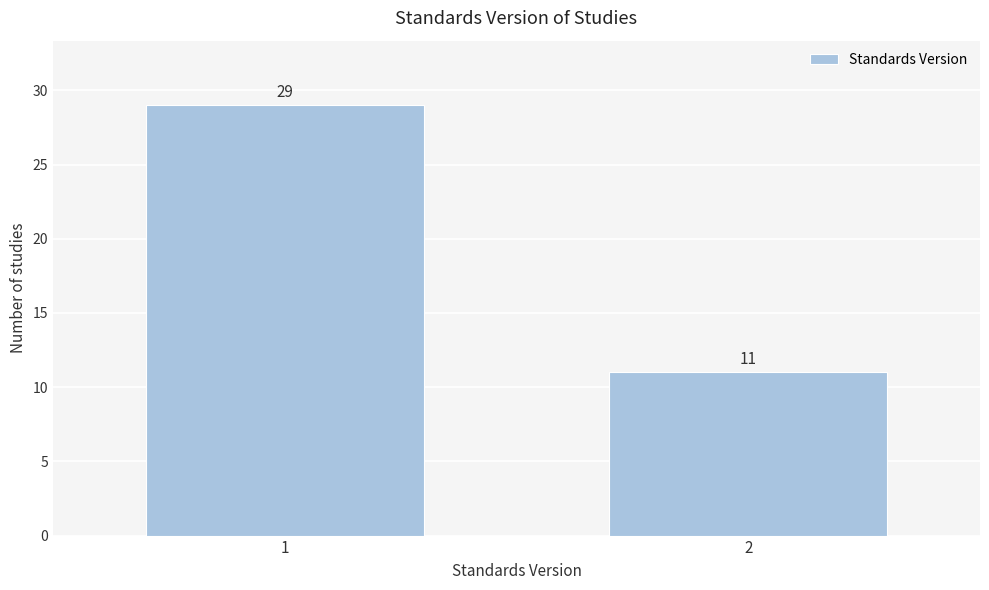

Reading left to right, transcribe all the data shown in this chart.

29	11